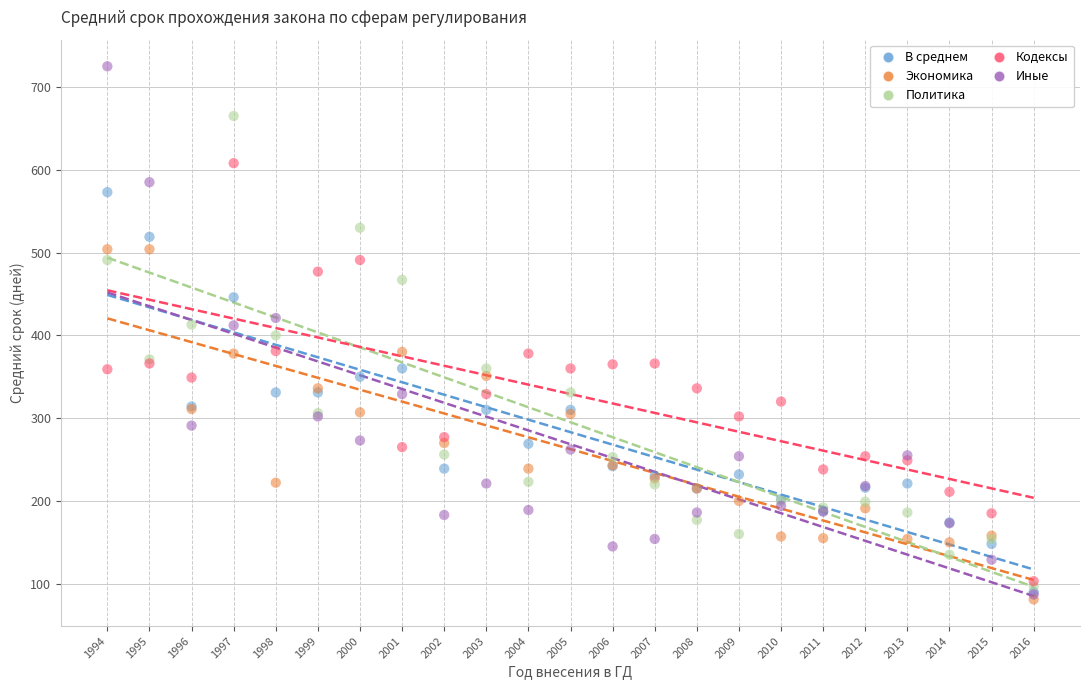

What are all the series names shown in the legend?

В среднем, Экономика, Политика, Кодексы, Иные